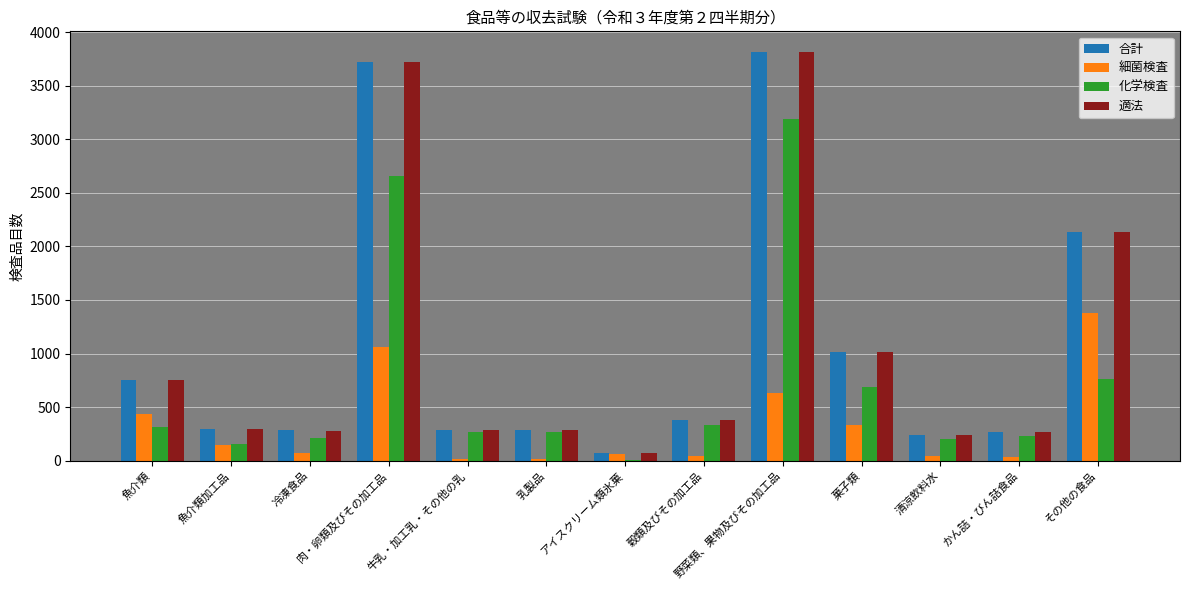

At which label does 化学検査 reach its peak?

野菜類、果物及びその加工品